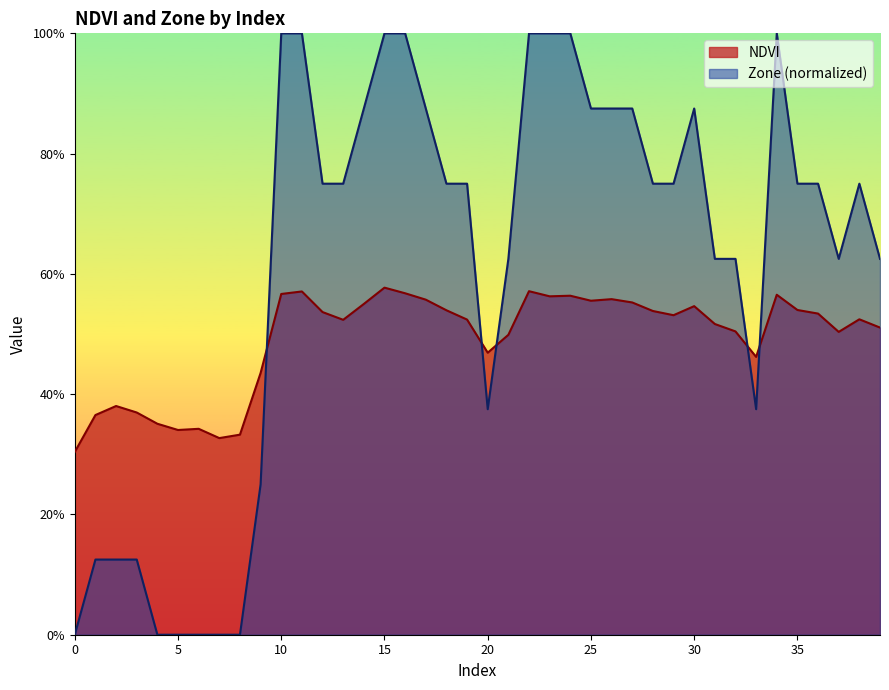

The NDVI series shows 0.6 at 16. True or false?

True